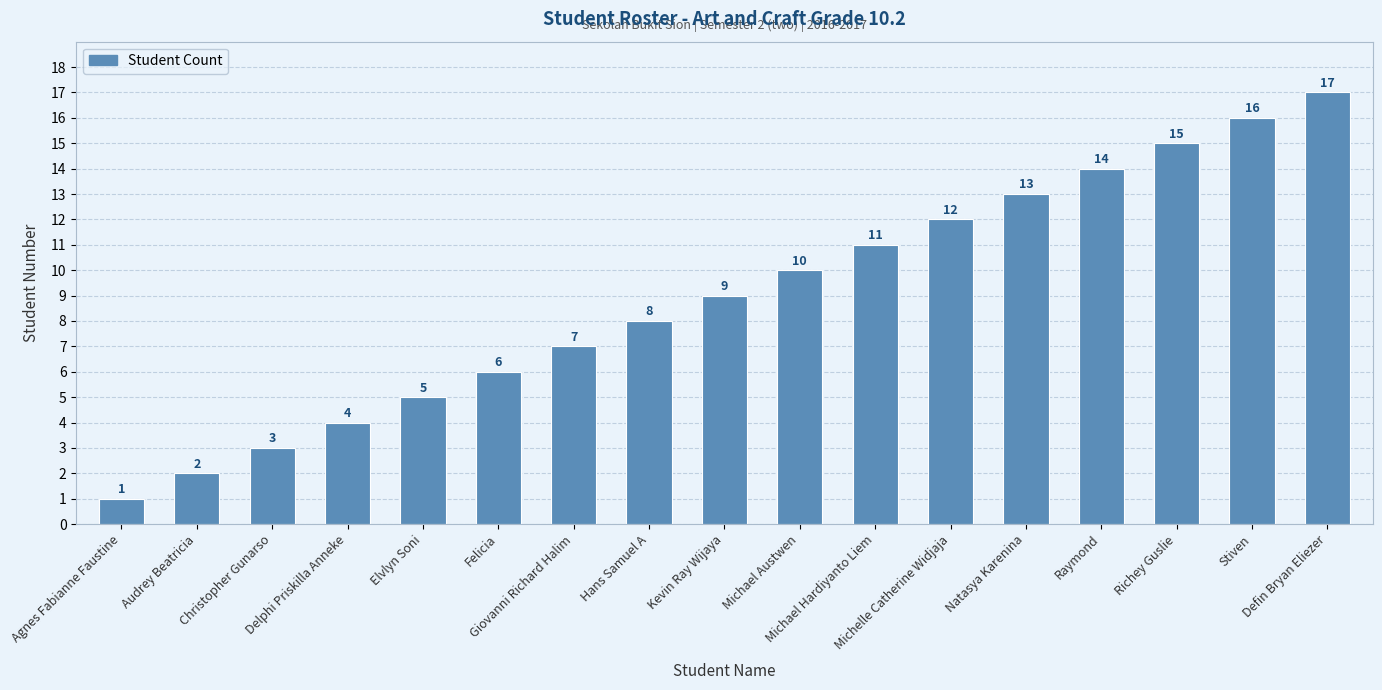

What is the difference between the second highest and minimum values?

15